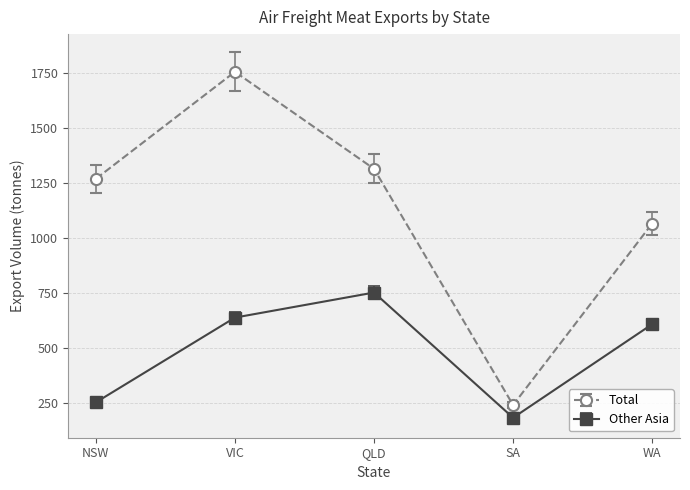

What is the difference between the maximum and minimum values in the Other Asia series?

567.8